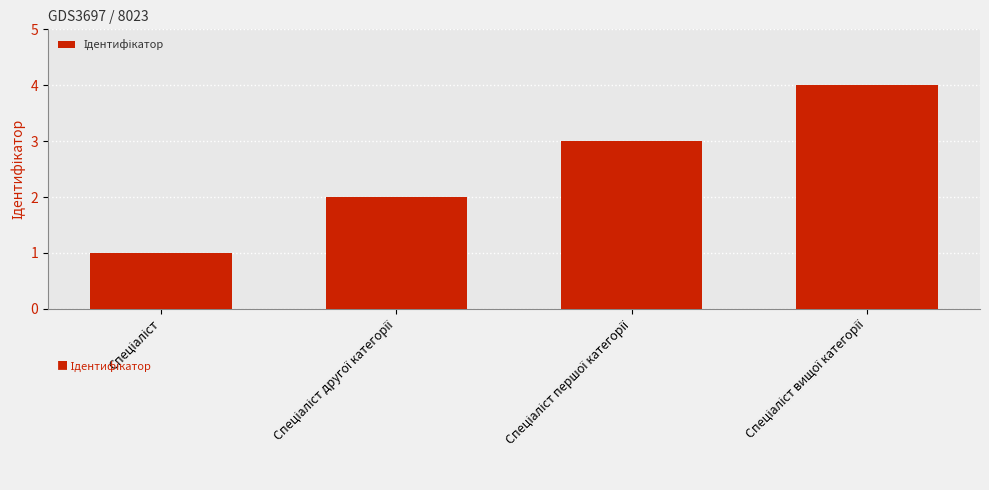

What is the sum of all values?

10